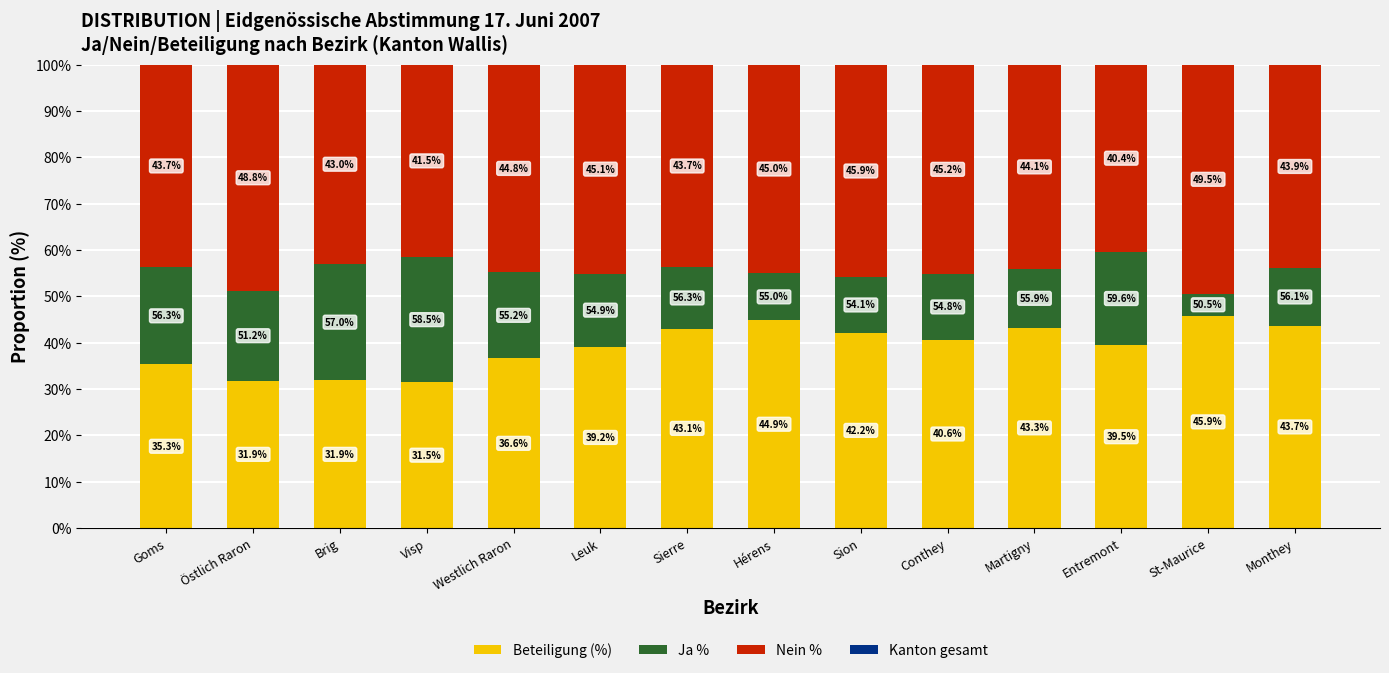

Read the Beteiligung (%) value at Brig.

31.9